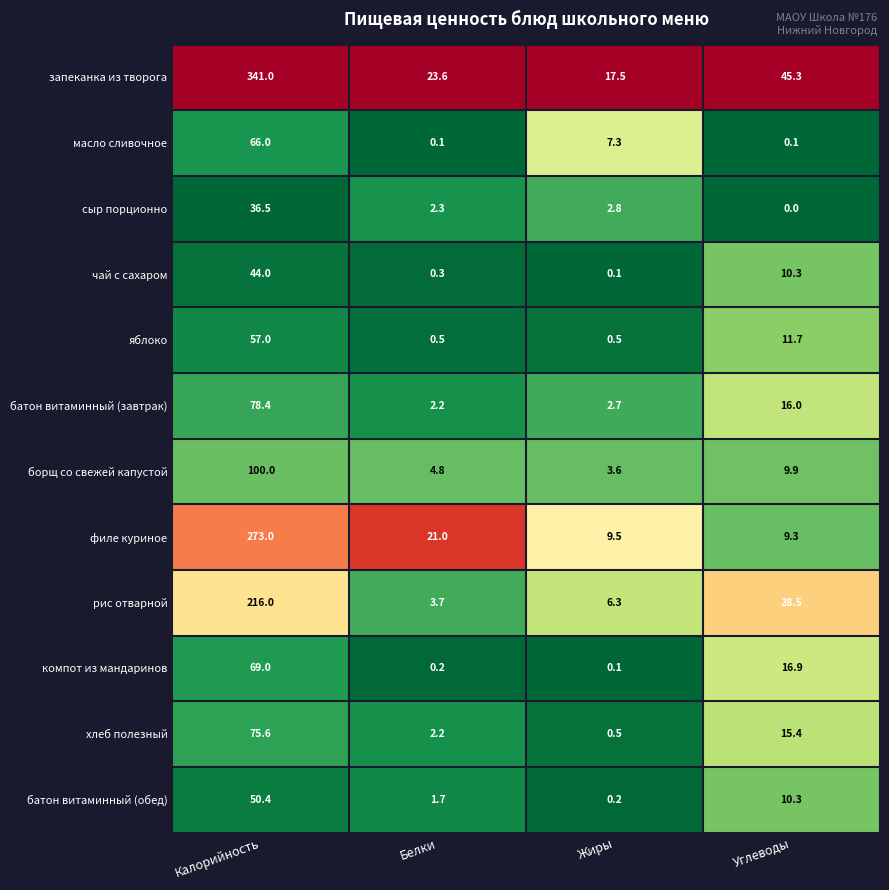

Which series changed the most between Белки and Углеводы?

рис отварной